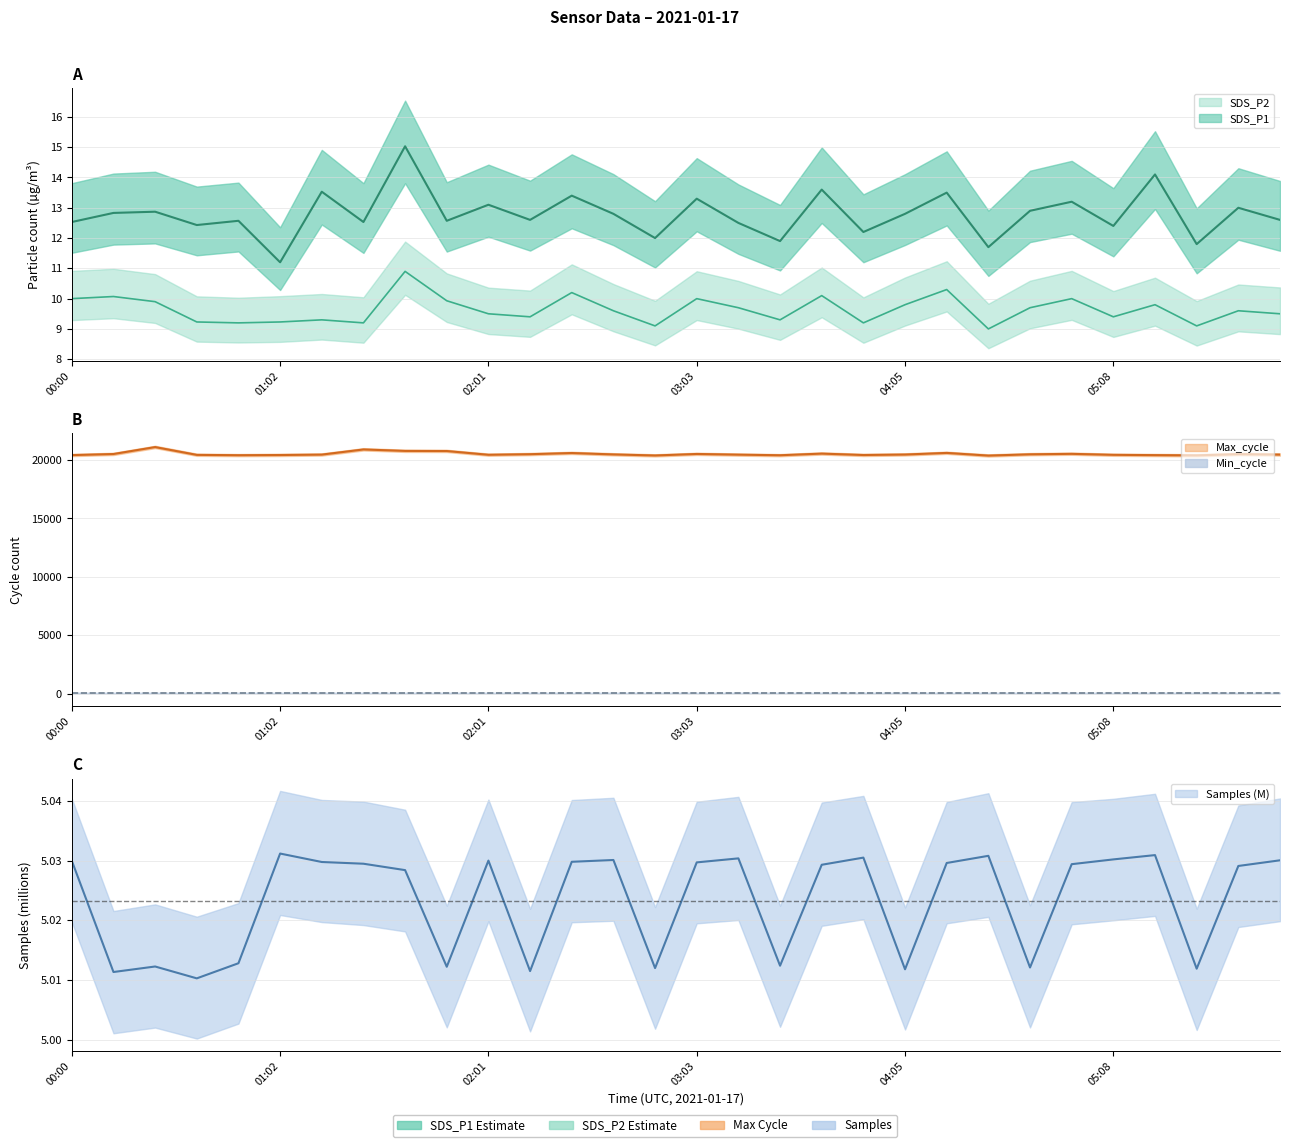

In SDS_P1, how many points are lower than both neighbors (excluding endpoints)?

11